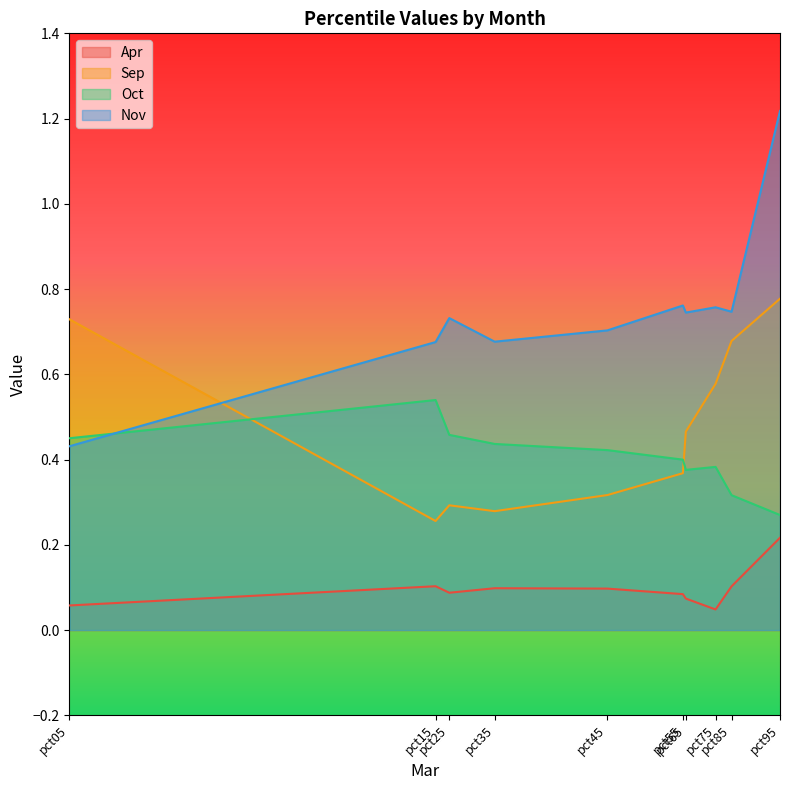

True or false: Oct has a value of 0.4 at pct55.

True